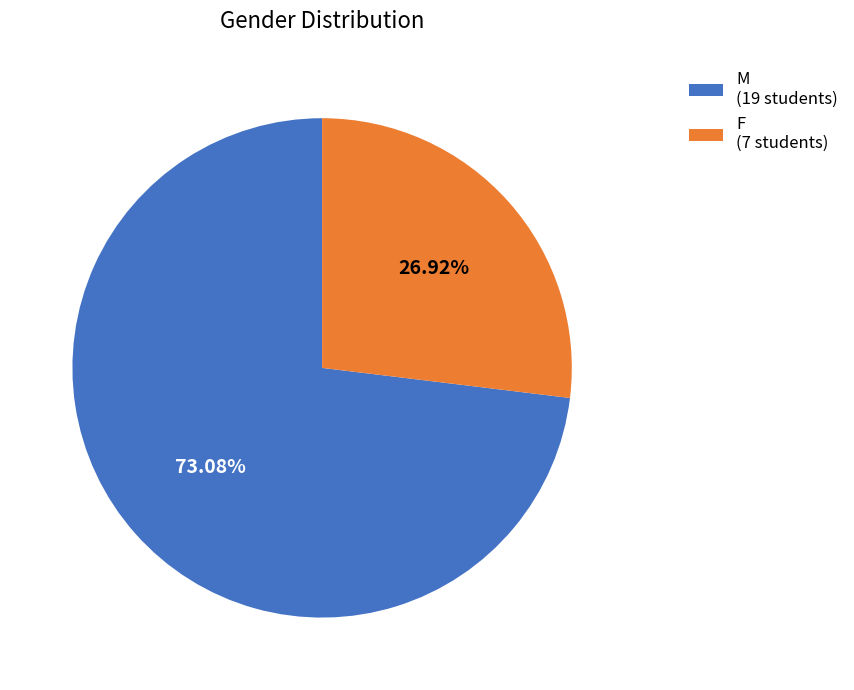

What is the total percentage of M and F?

100.0%